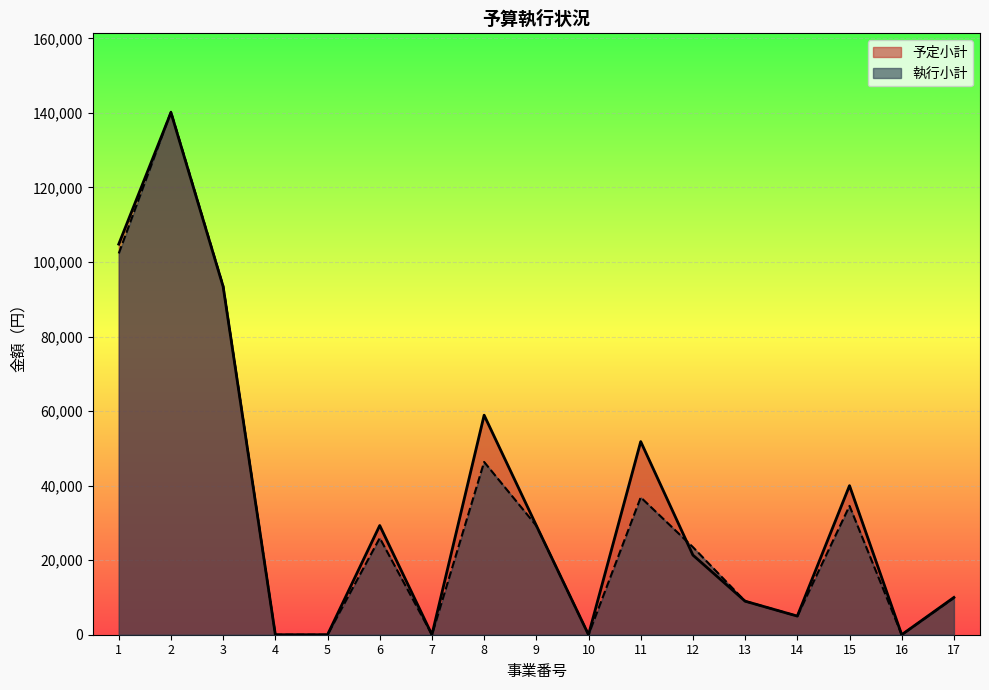

Where do 執行小計 and 予定小計 first cross each other?

1 and 2